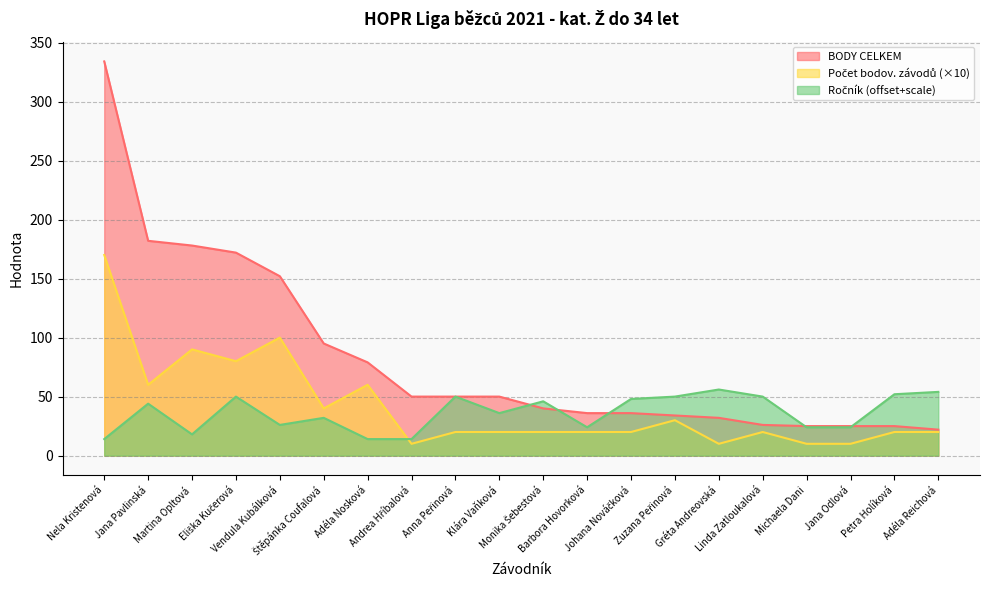

True or false: Počet bodov. závodů and BODY CELKEM intersect in this chart.

False